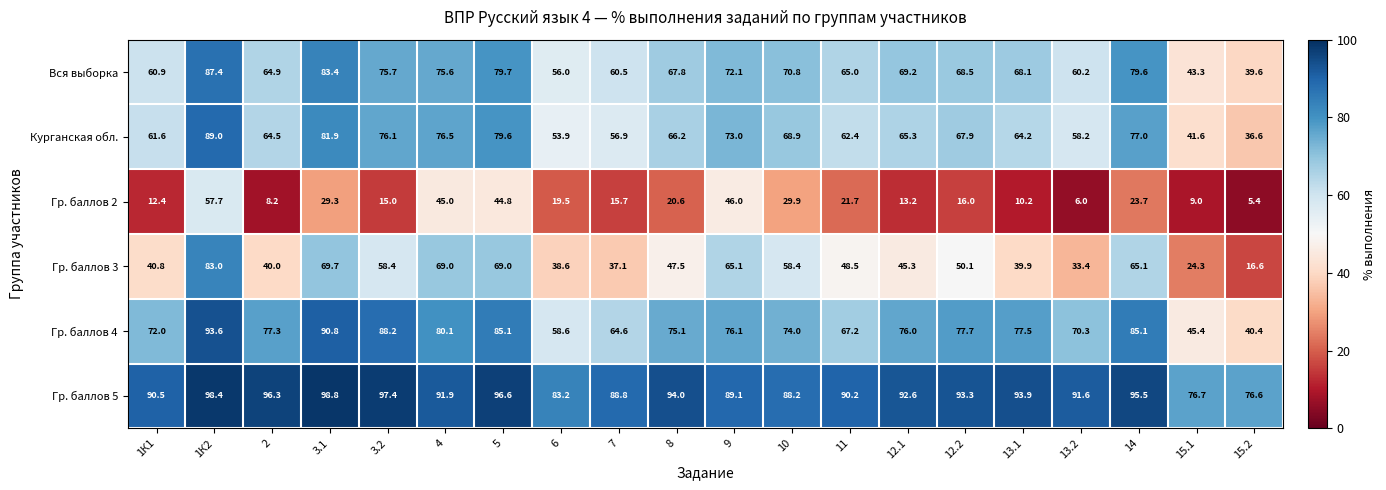

What is the spread (max minus min) of values at 11?

68.5